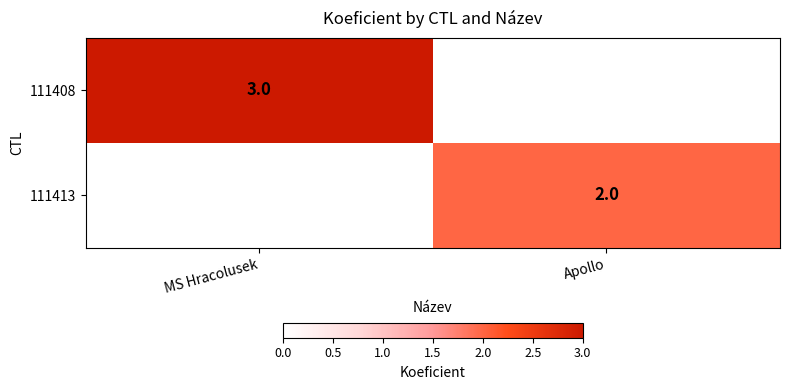

The 111408 series shows 3 at MS Hracolusek. True or false?

True